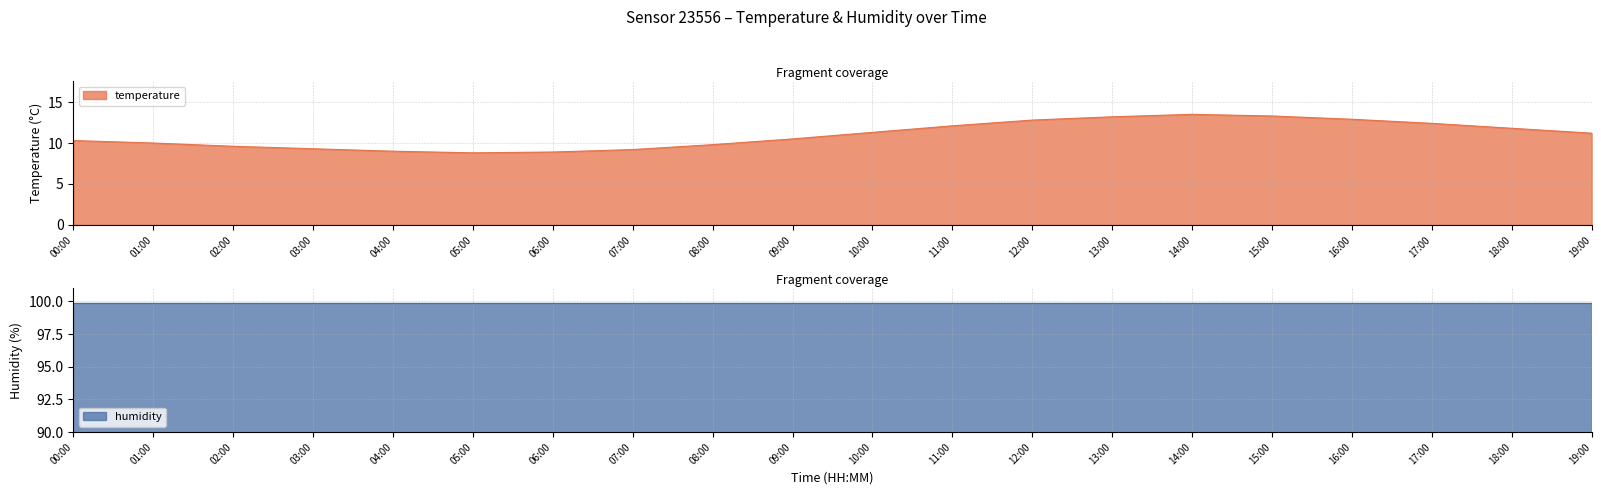

List the labels in order of value, largest first.

14:00, 15:00, 13:00, 16:00, 12:00, 17:00, 11:00, 18:00, 10:00, 19:00, 09:00, 00:00, 01:00, 08:00, 02:00, 03:00, 07:00, 04:00, 06:00, 05:00